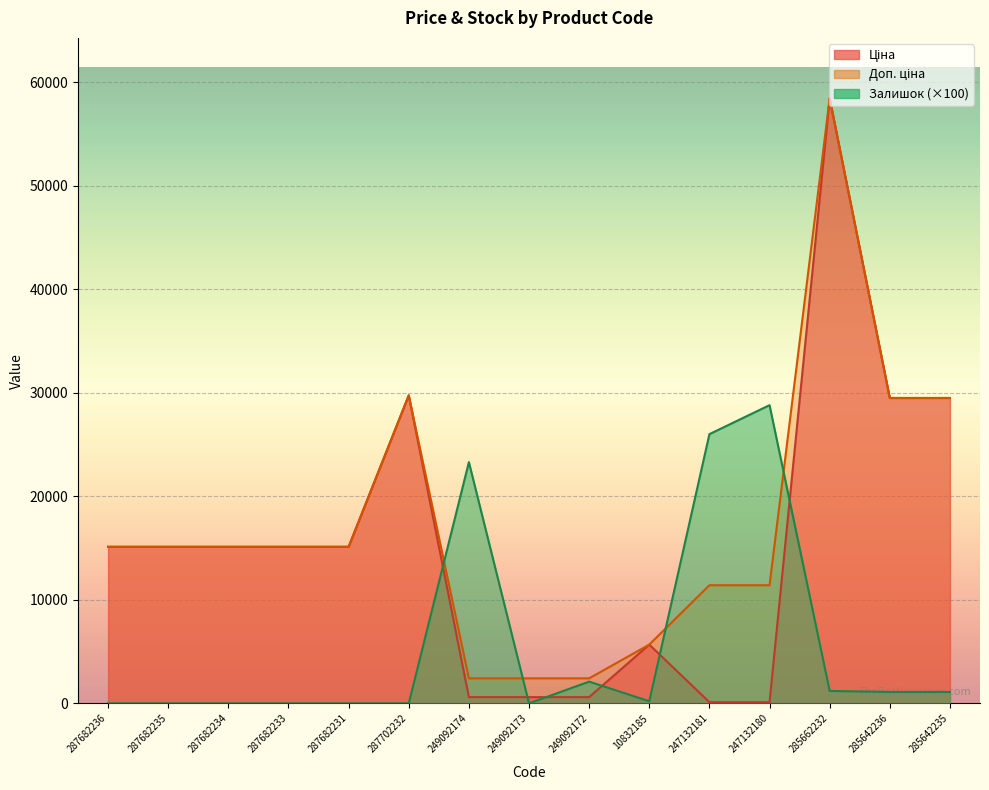

At which category is the sum across all series the highest?

285662232